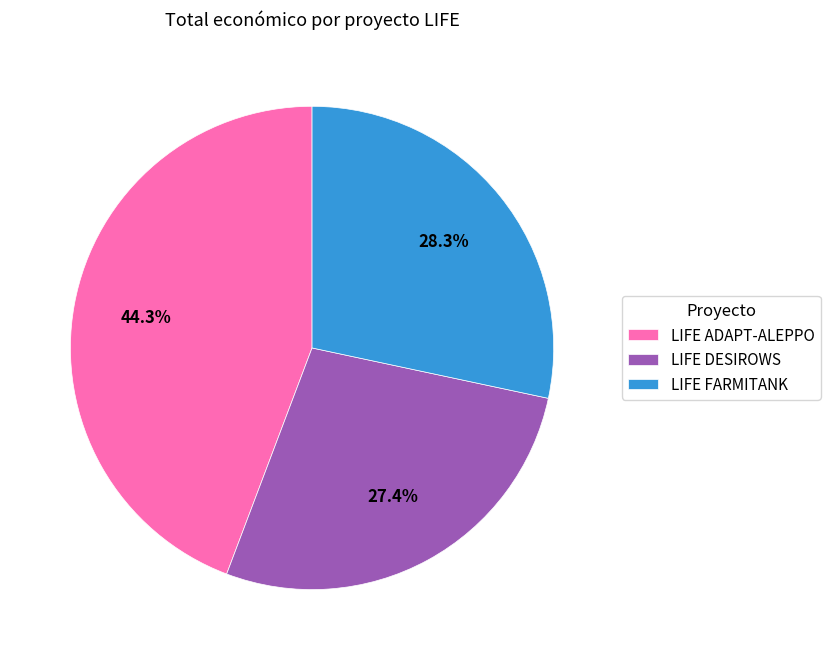

How many segments does this pie chart have?

3